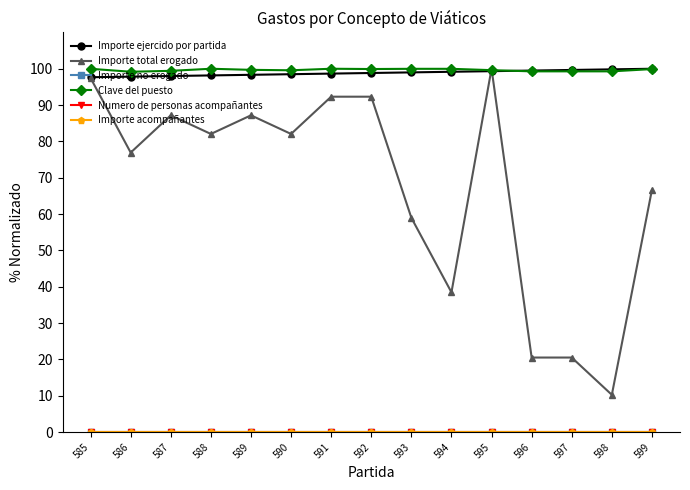

Is it true that Importe total erogado equals 38.5 at 594?

True